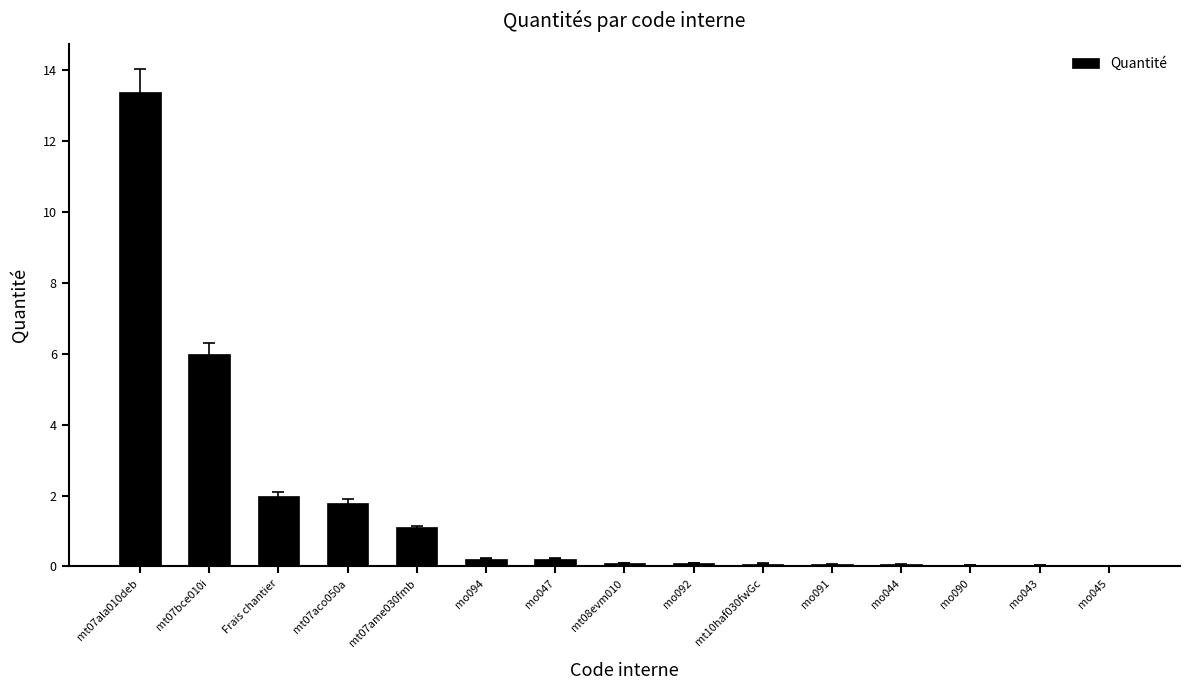

Read the value at mo091.

0.1